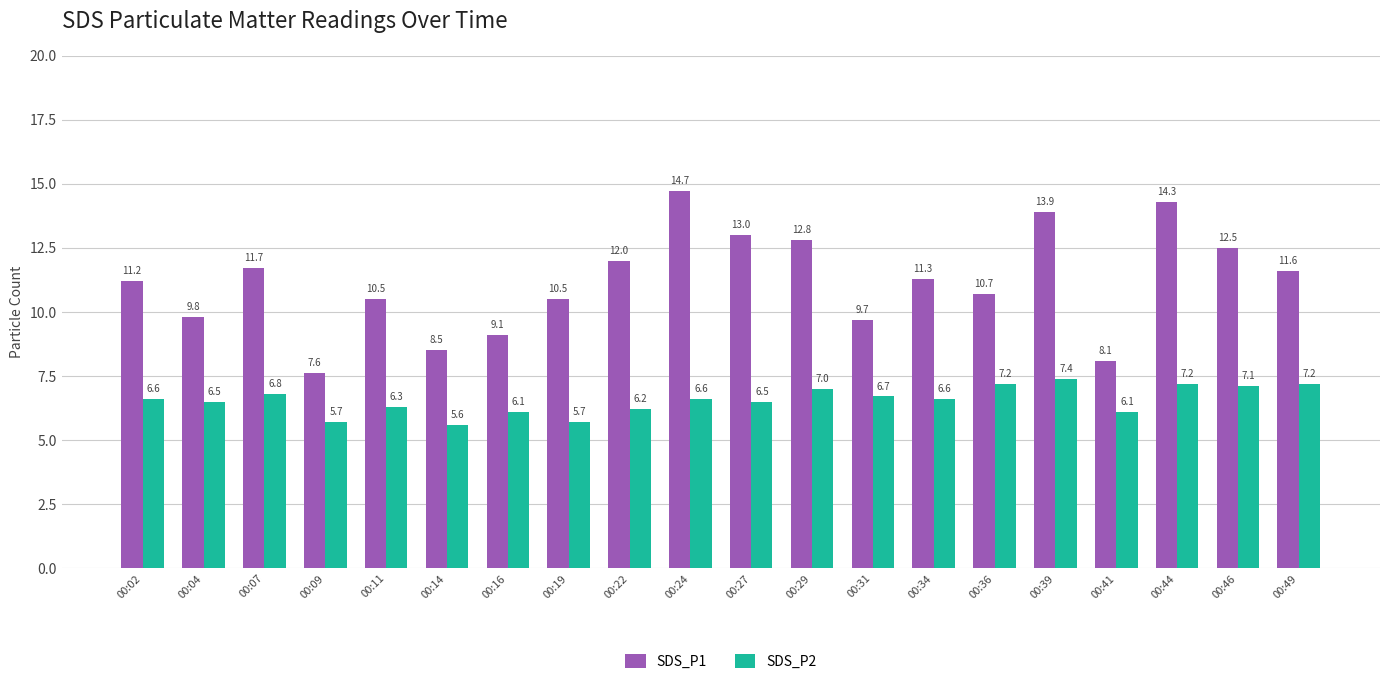

Is it true that SDS_P1 equals 10.5 at 00:11?

True